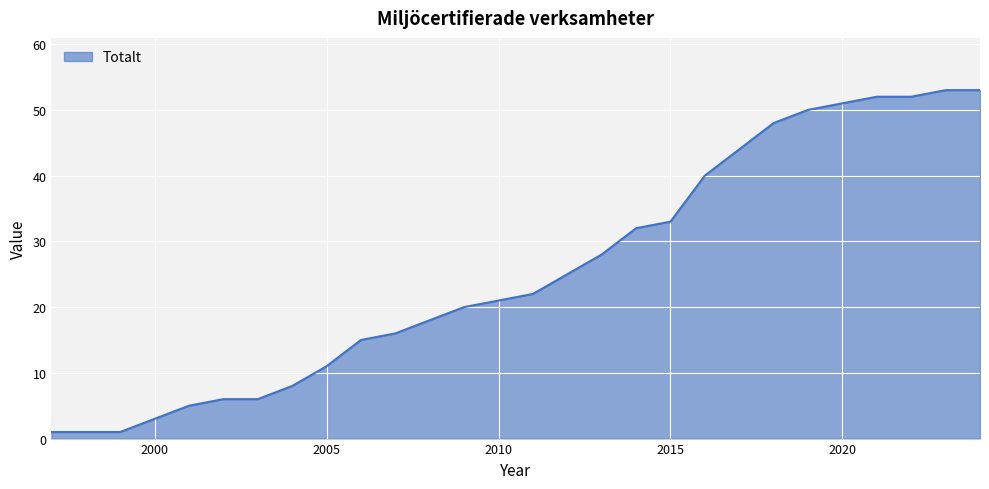

What is the greatest value displayed?

53